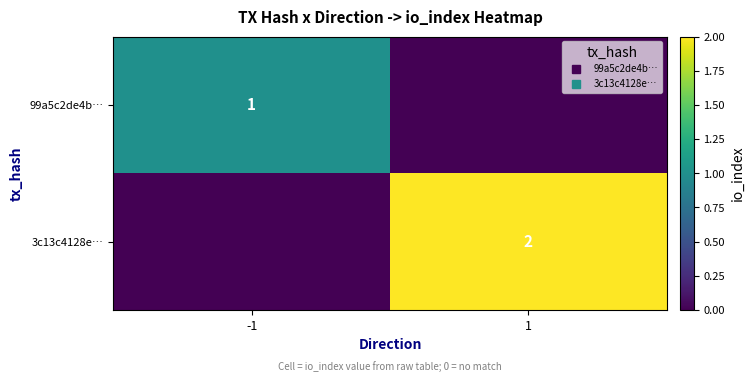

What is the sum of all 99a5c2de4b… values?

1